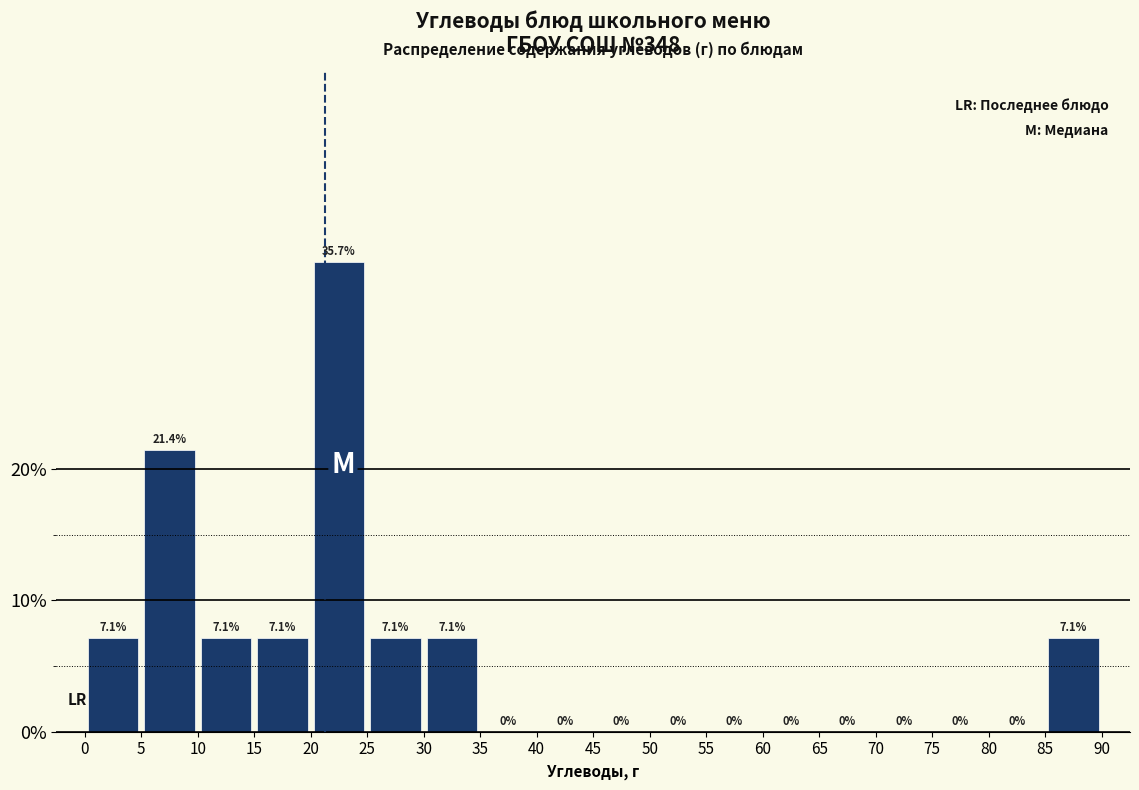

What is the height of the bar covering 25 to 30 on the x-axis?

7.1